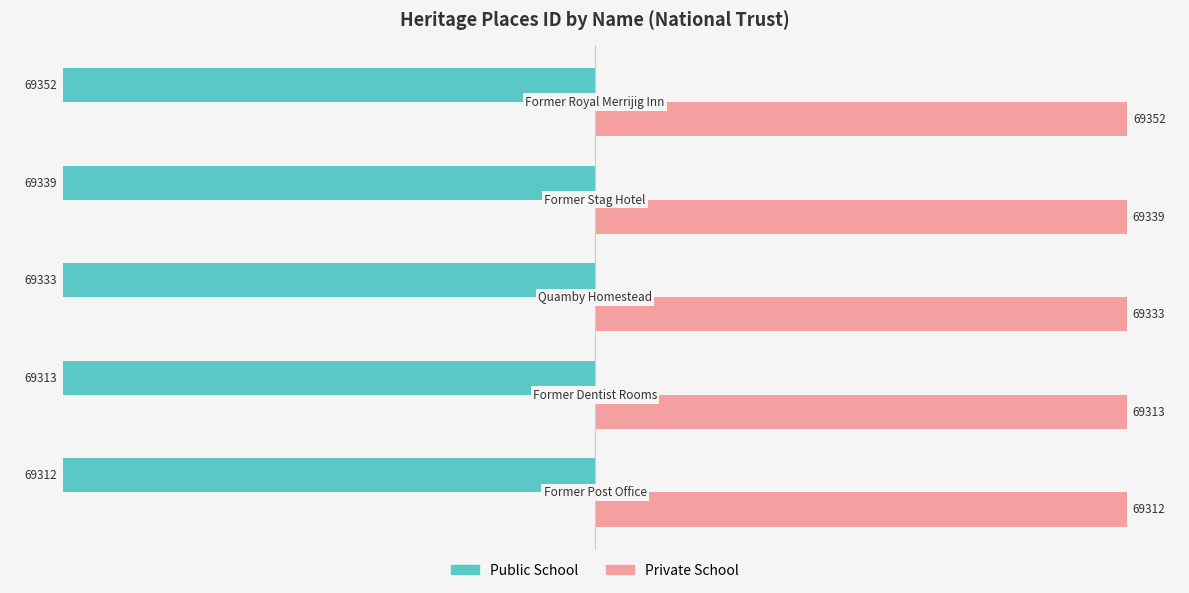

Rank the series by their maximum value, from lowest to highest.

Public School, Private School